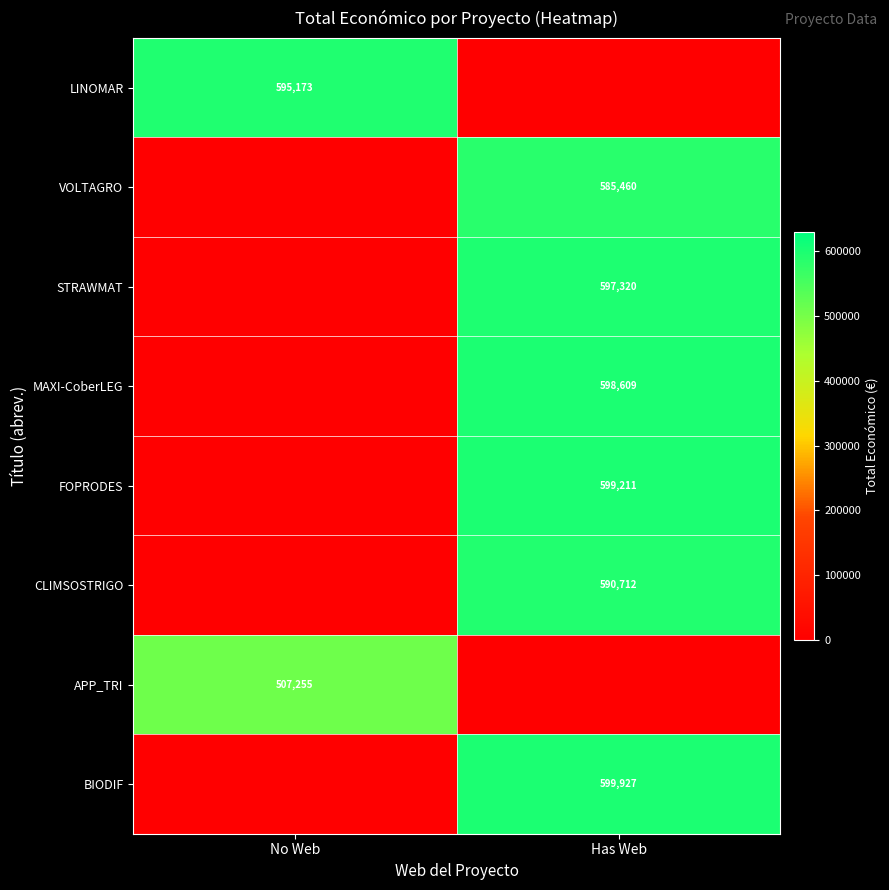

Is it true that VOLTAGRO equals 585460 at Has Web?

True